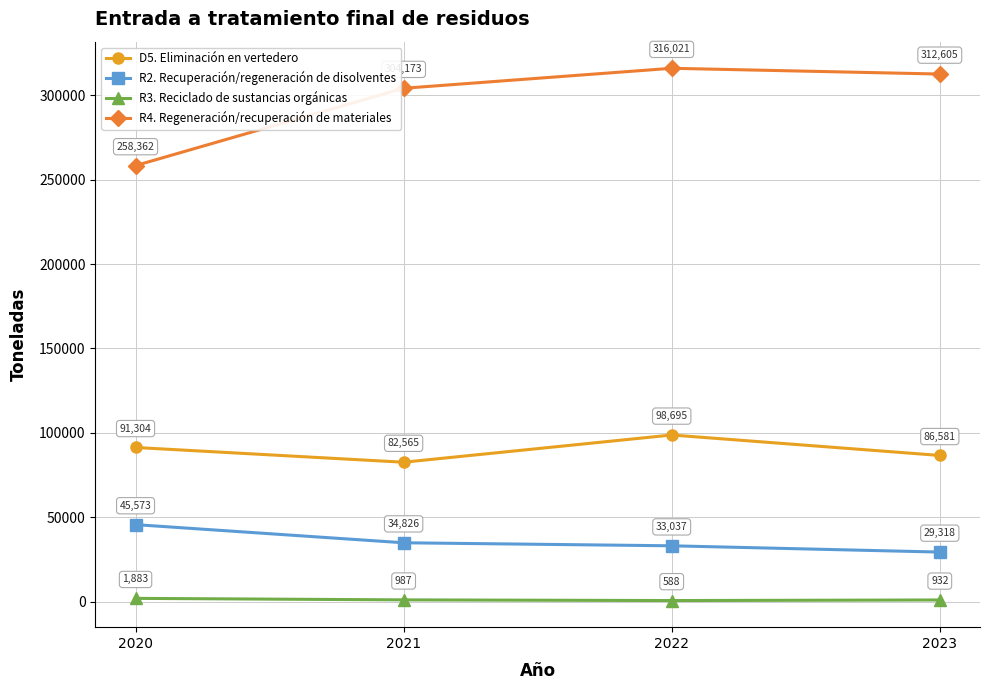

How many lines are shown in the chart?

4